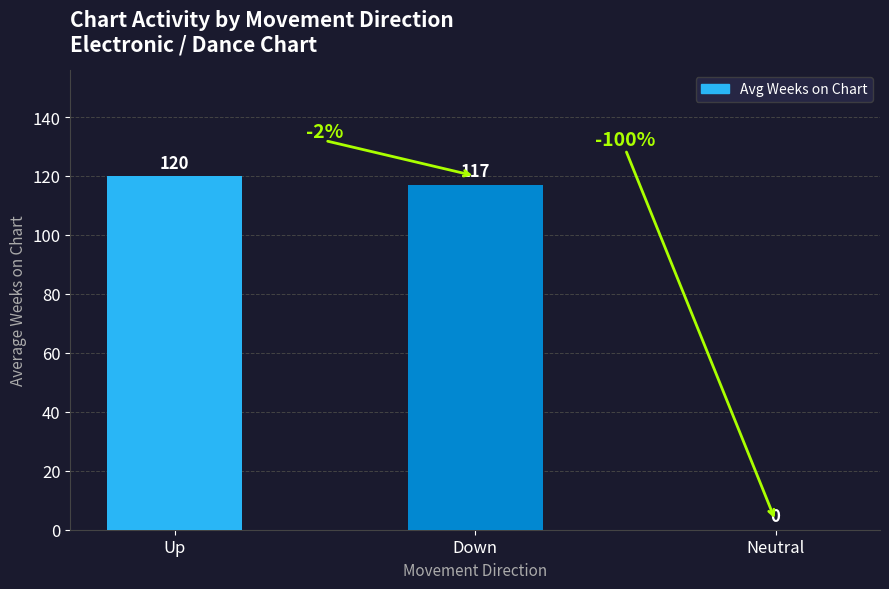

At which label does the data first exceed 117?

Up